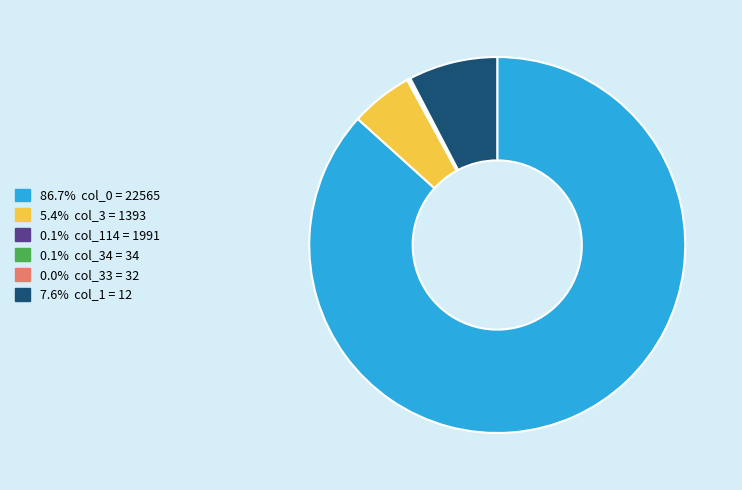

Does any single category account for the majority?

Yes